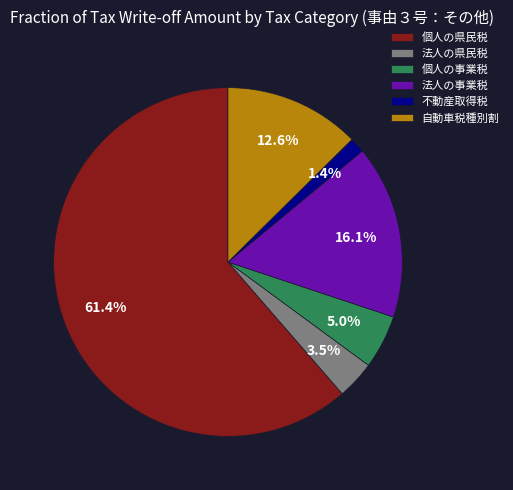

To the nearest percent, what is the average slice percentage?

17%